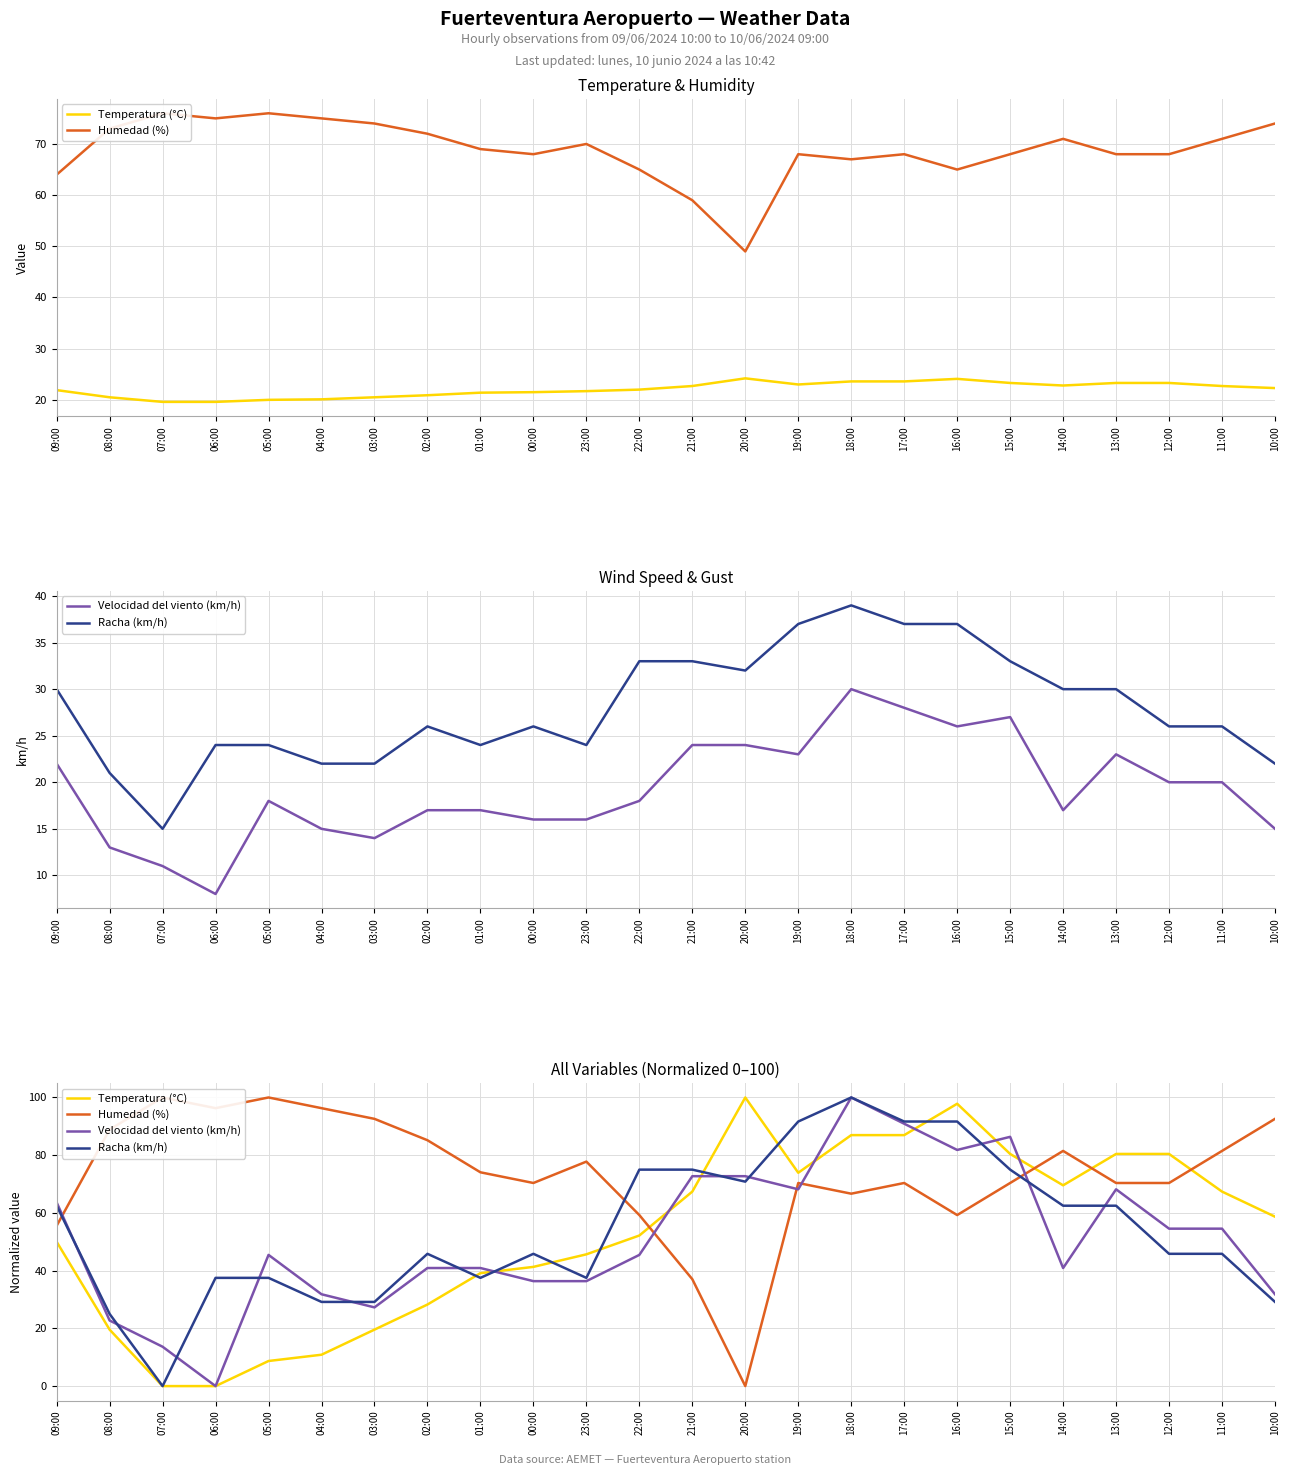

Where is the first local minimum for Velocidad del viento (km/h)?

06:00